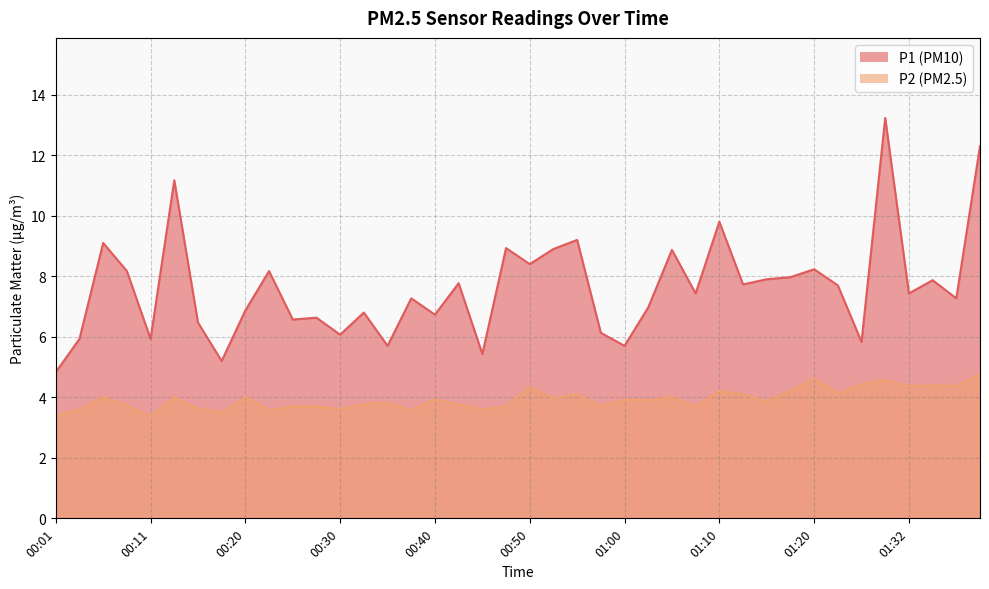

List the series in order of their overall mean, lowest first.

P2, P1